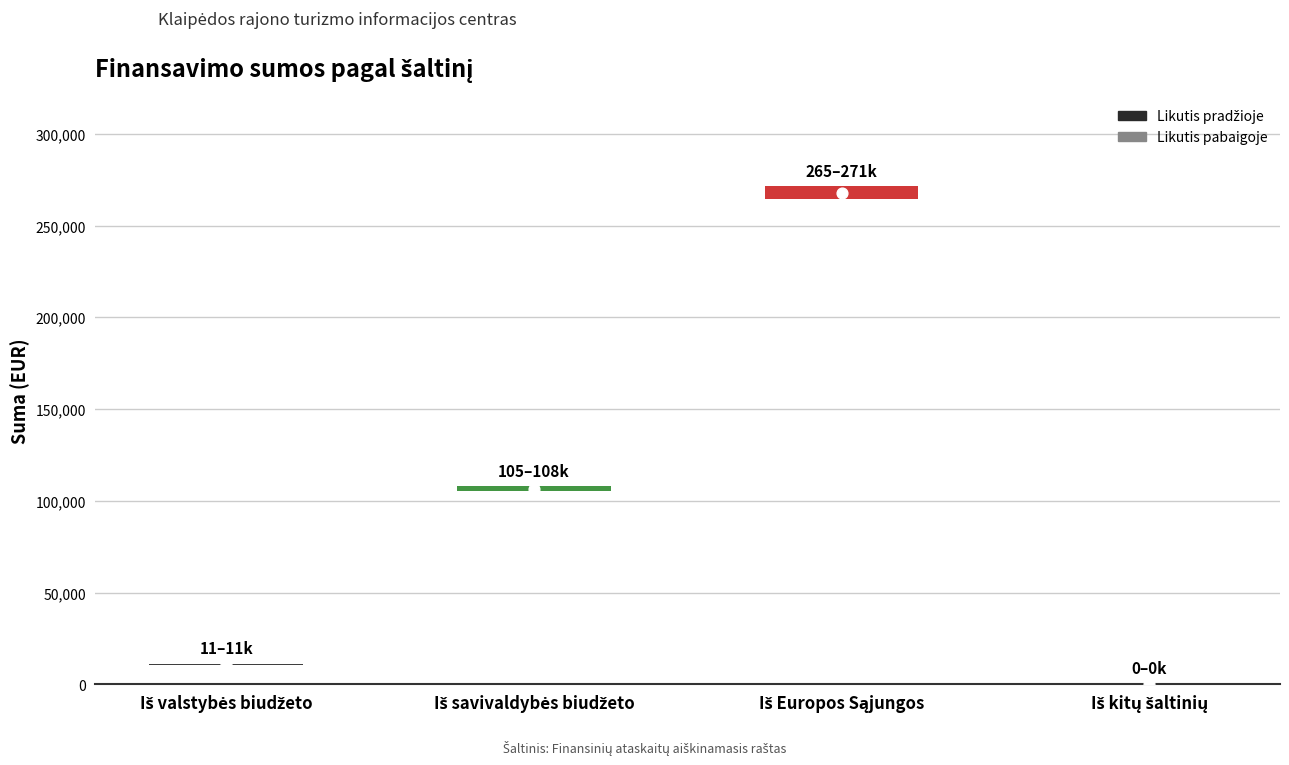

At which category is the sum across all series the highest?

Iš Europos Sąjungos